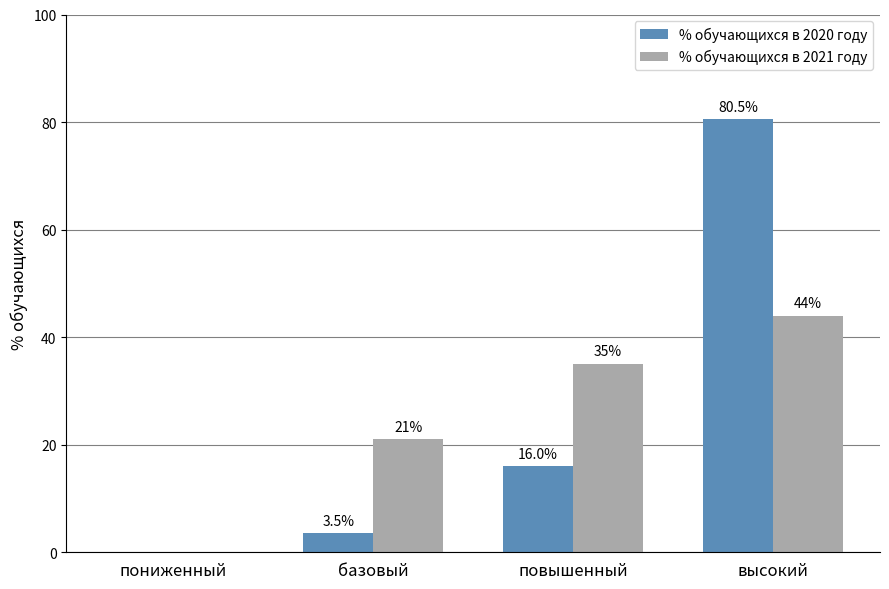

Are the bars horizontal?

No